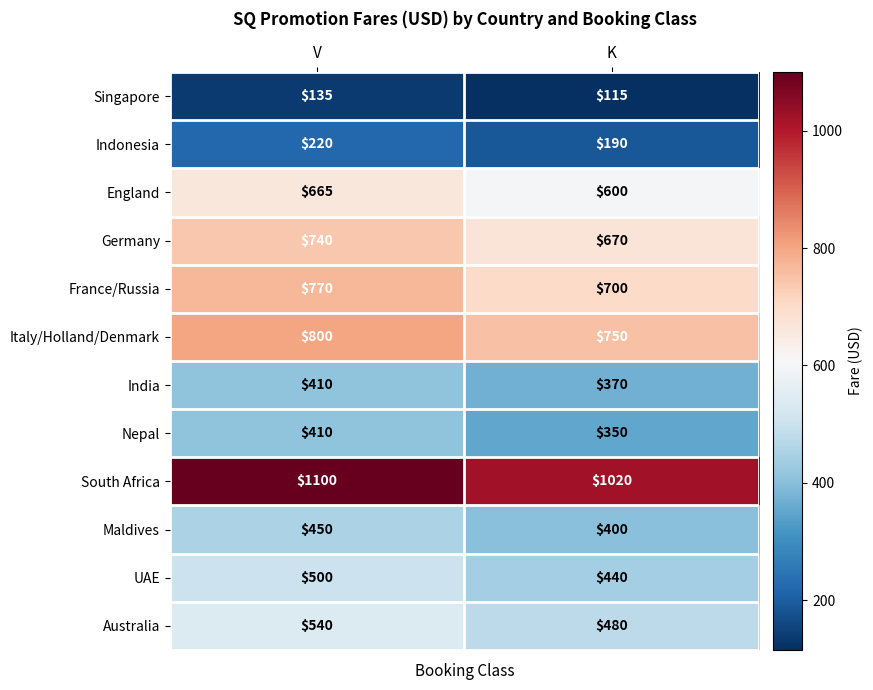

Is it true that Singapore equals 115 at K?

True